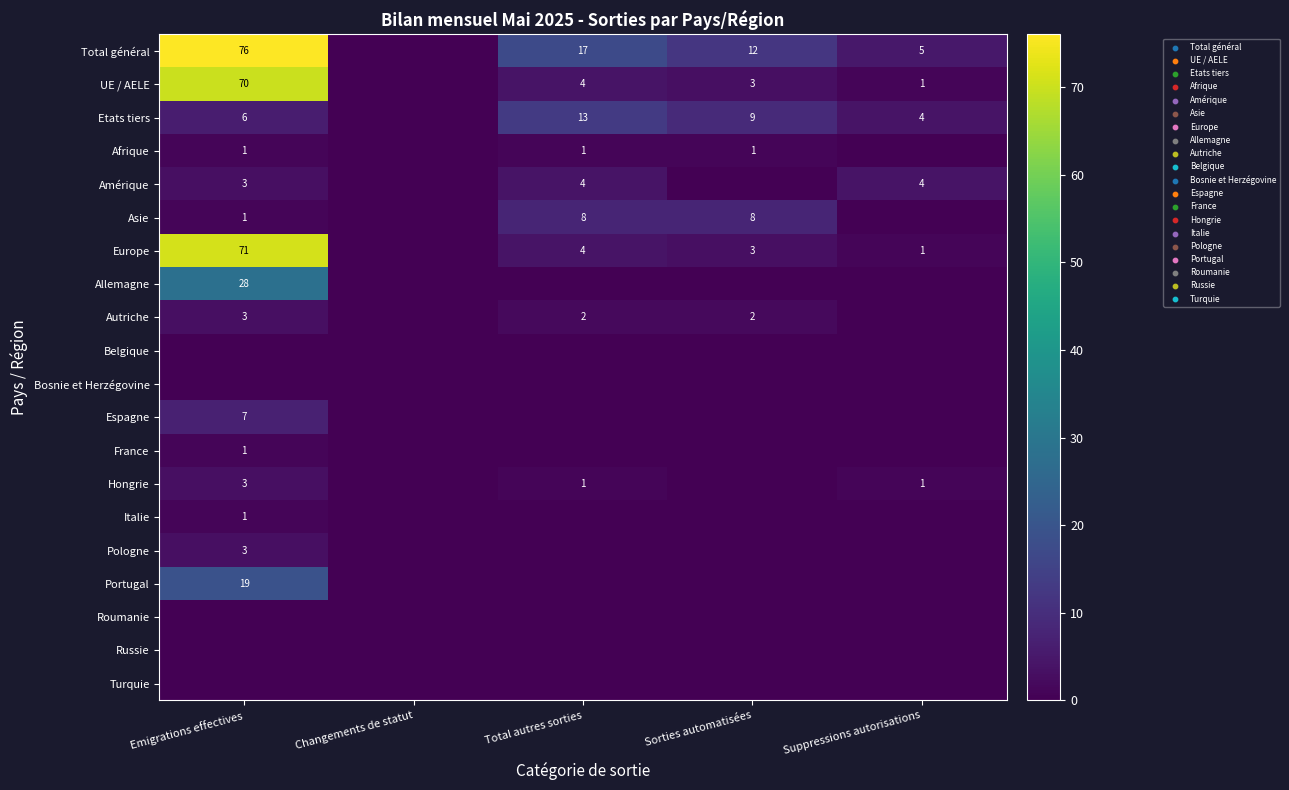

What is the sum of the Europe values at Total autres sorties and Suppressions autorisations?

5